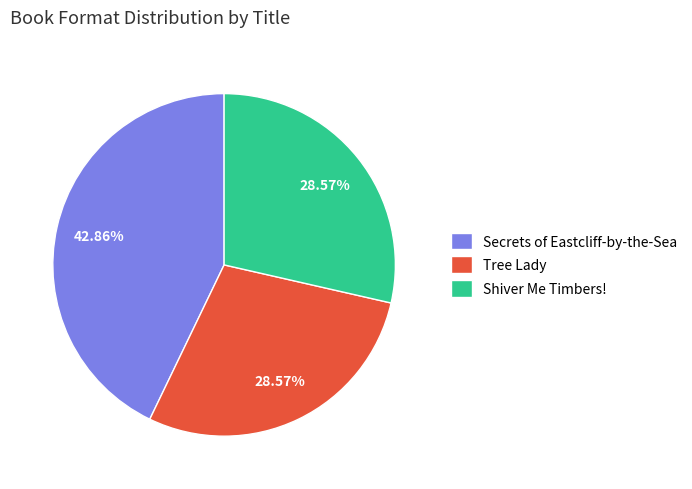

Does Tree Lady account for over 50% of the chart?

No